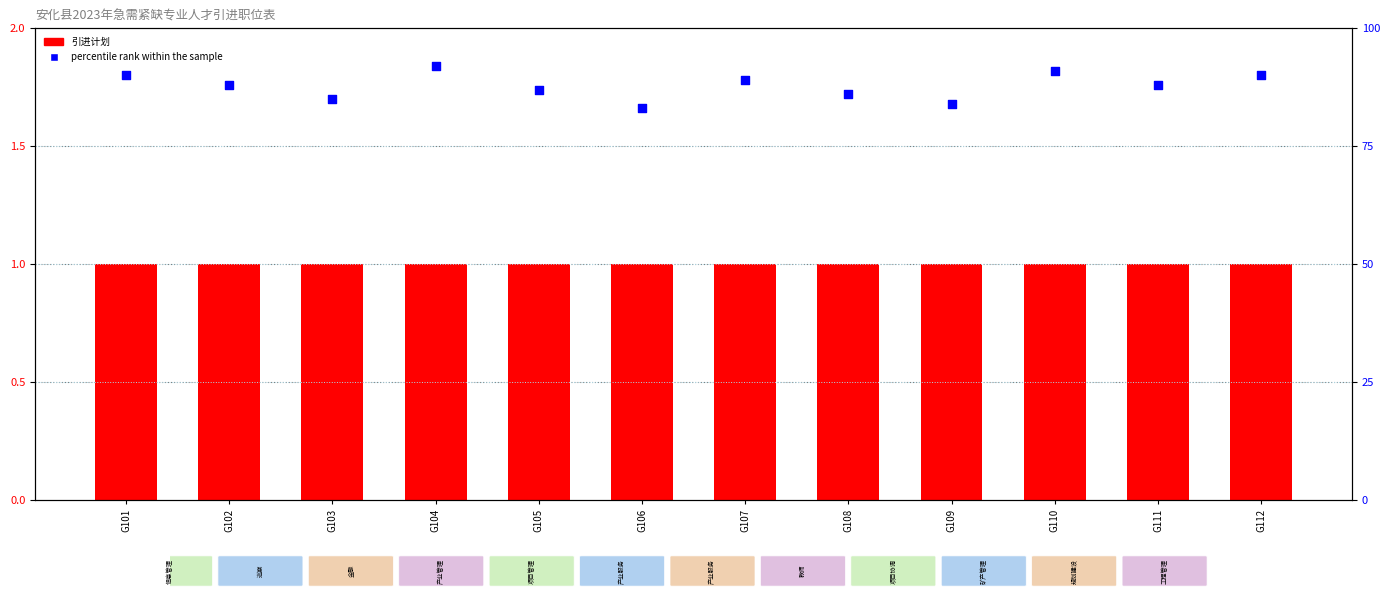

At which category is the sum across all series the highest?

G104